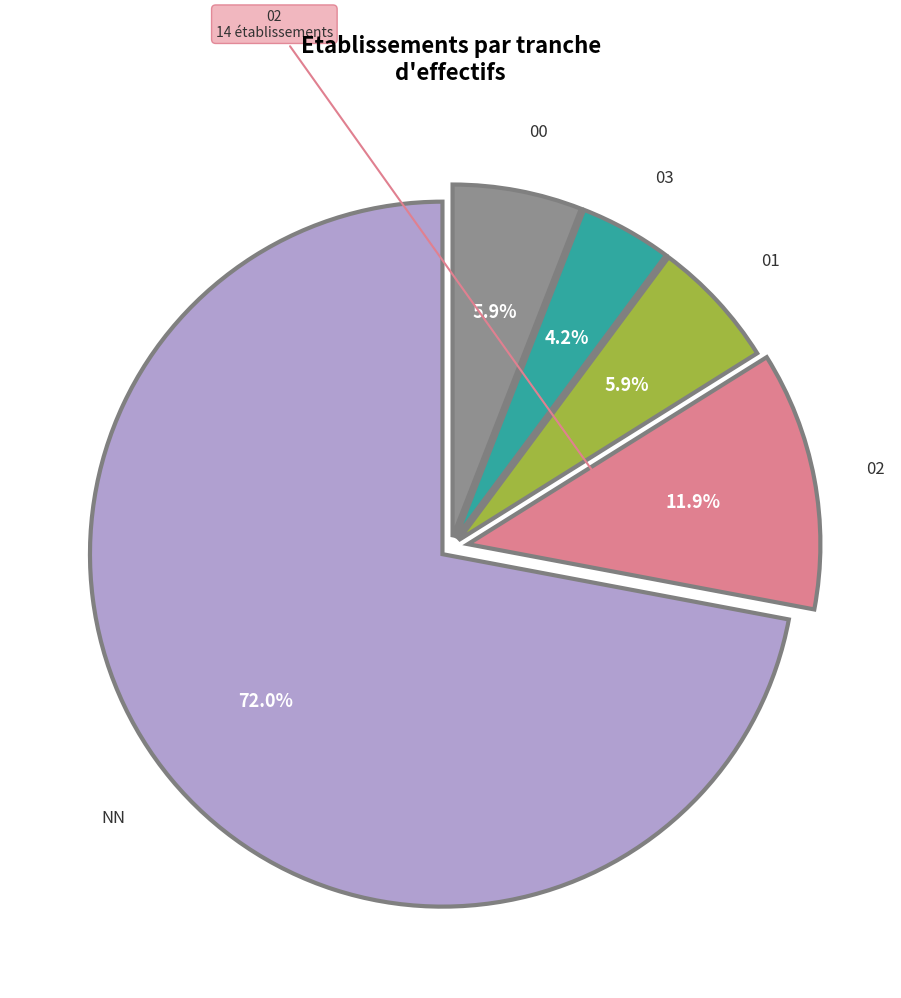

Does any single category account for the majority?

Yes